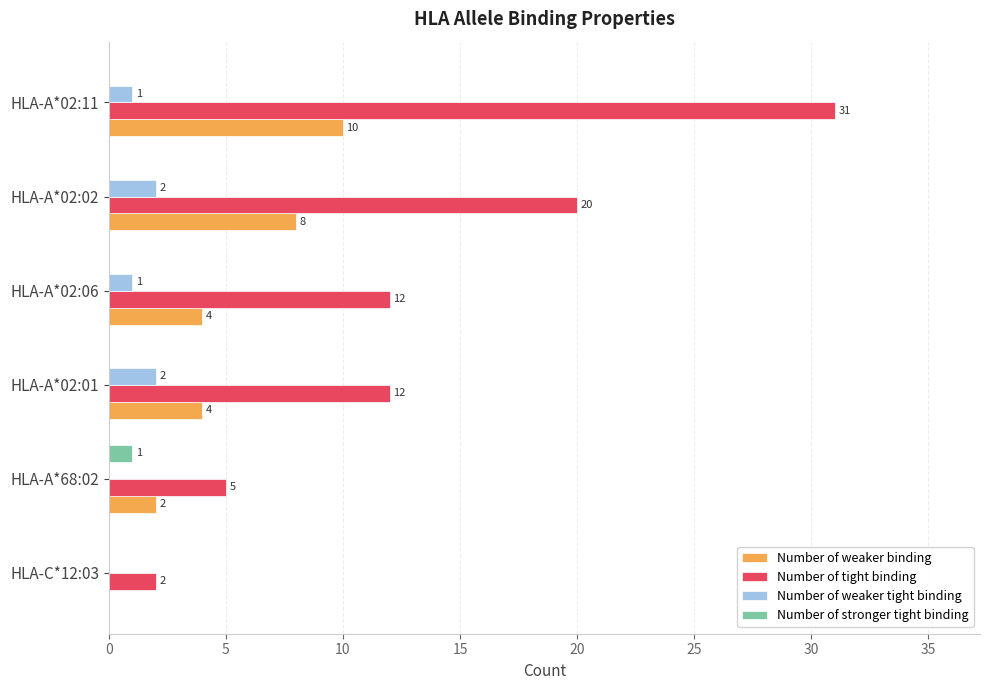

What is the total value across all series at HLA-A*02:06?

17